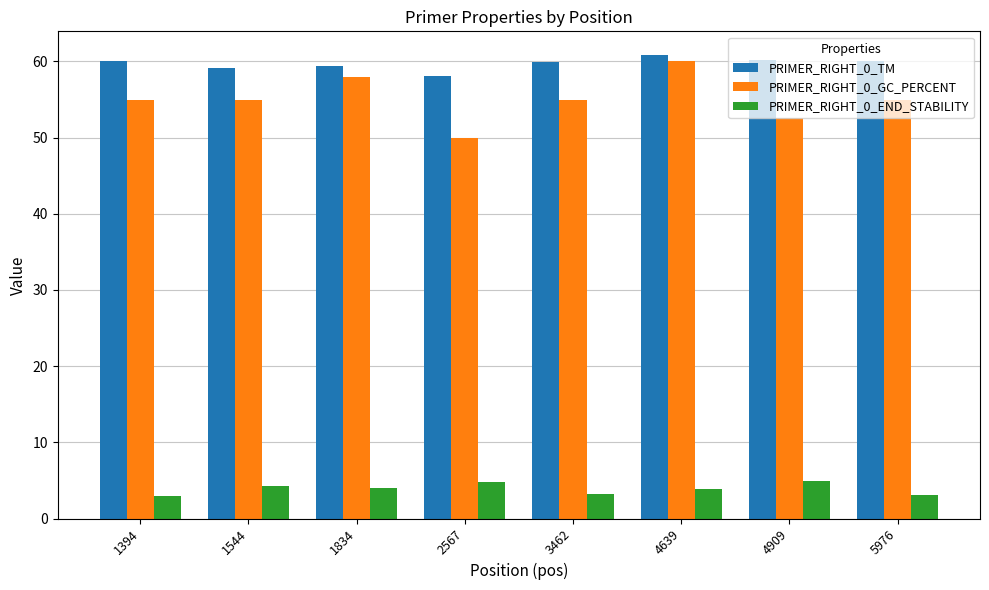

What is the greatest value displayed?

60.9